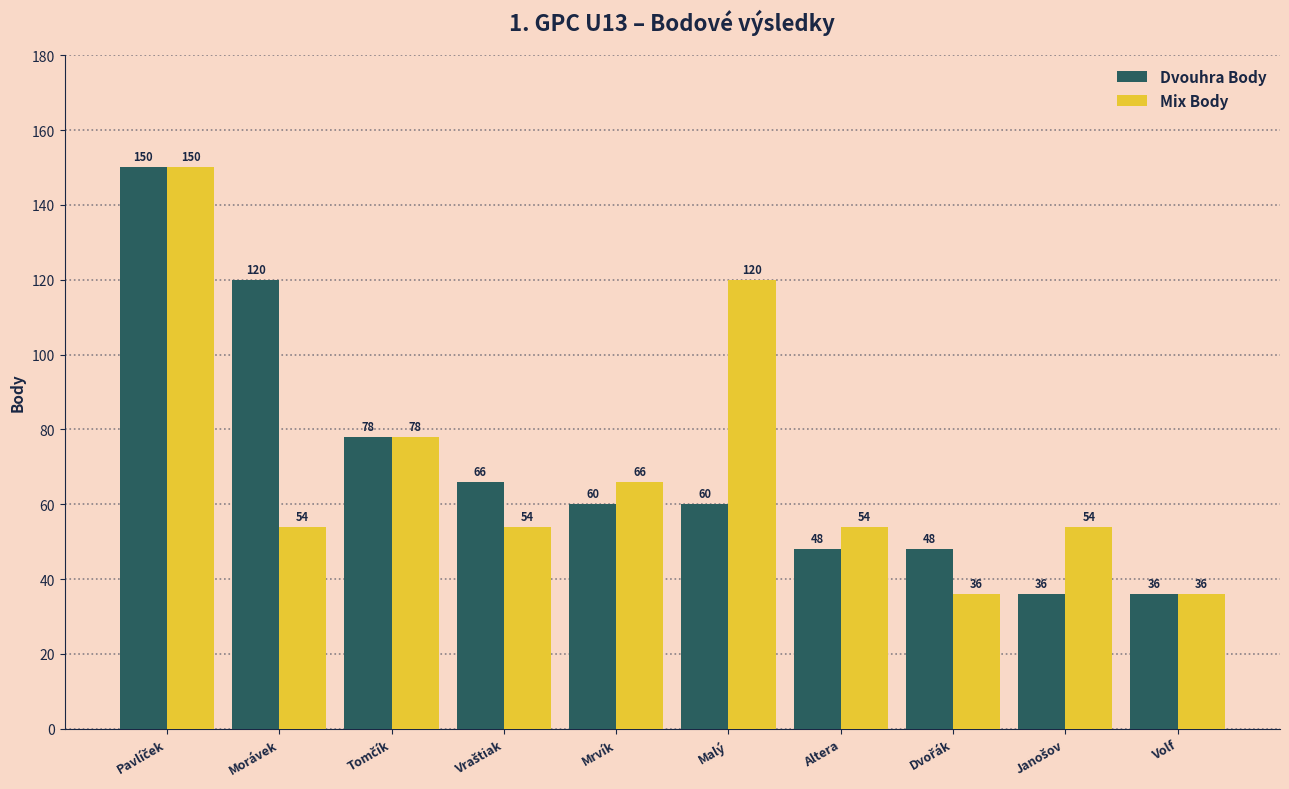

Is it true that Dvouhra Body equals 21 at Mrvík?

False